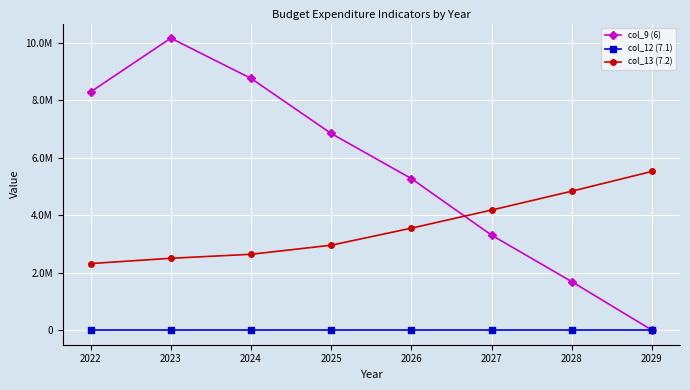

Reading right to left, extract all data points from this chart.

col_9 (6): 2029=0.0	2028=1687647.9	2027=3307944.8	2026=5278241.8	2025=6848538.7	2024=8768835.7	2023=10169132.7	2022=8295933.7
col_12 (7.1): 2029=0.0	2028=0.0	2027=0.0	2026=0.0	2025=0.0	2024=0.0	2023=0.0	2022=0.0
col_13 (7.2): 2029=5527482.2	2028=4838723.0	2027=4181931.0	2026=3551766.0	2025=2957067.0	2024=2641772.0	2023=2502260.0	2022=2318148.7